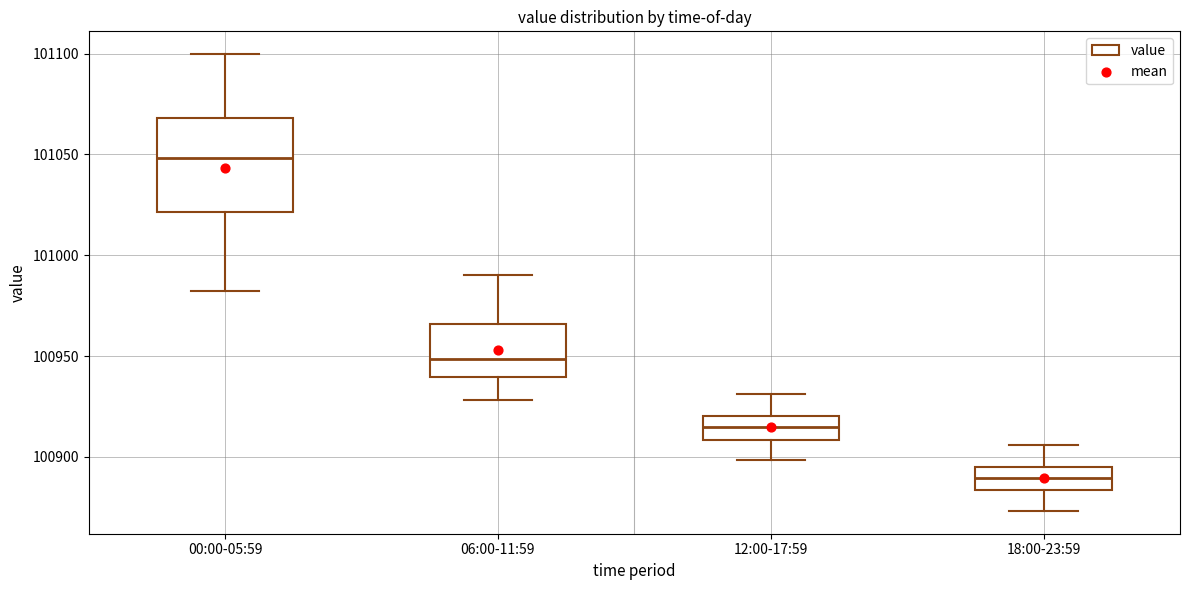

Reading left to right, transcribe this box plot: for each box, give where its median line is, the range the box spans, and where its two whiskers end, as read against the y-axis. The values are not printed on the chart, so give them approximately, as read against the axis.

00:00-05:59: median 101050, box 101020 to 101070, whiskers 100980 to 101100
06:00-11:59: median 100950, box 100940 to 100965, whiskers 100930 to 100990
12:00-17:59: median 100915, box 100910 to 100920, whiskers 100900 to 100930
18:00-23:59: median 100890, box 100885 to 100895, whiskers 100875 to 100905